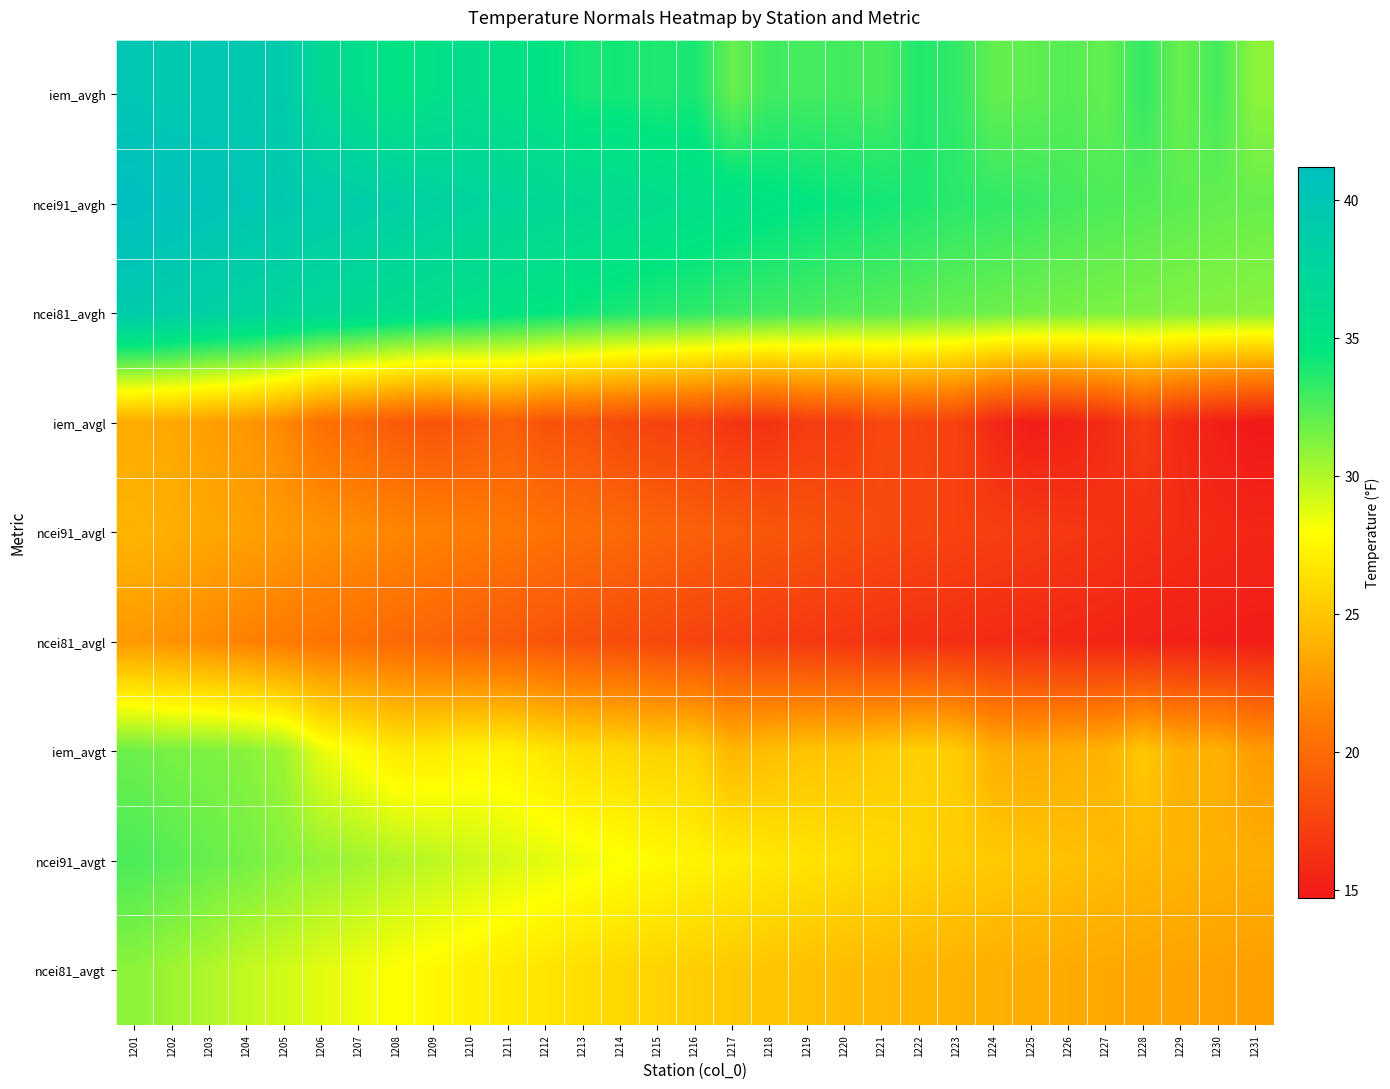

Reading right to left, list all the values displayed in this chart.

iem_avgh: 1231=30.9	1230=32.8	1229=31.9	1228=33.2	1227=32.0	1226=32.4	1225=32.1	1224=32.0	1223=33.3	1222=33.7	1221=32.7	1220=32.9	1219=32.8	1218=32.9	1217=31.9	1216=34.0	1215=33.8	1214=34.1	1213=33.9	1212=34.9	1211=35.2	1210=35.8	1209=35.5	1208=34.8	1207=35.8	1206=36.8	1205=39.1	1204=39.5	1203=39.7	1202=39.5	1201=39.9
ncei91_avgh: 1231=31.9	1230=32.0	1229=32.2	1228=32.4	1227=32.6	1226=32.8	1225=33.1	1224=33.3	1223=33.5	1222=33.8	1221=34.1	1220=34.3	1219=34.6	1218=34.9	1217=35.2	1216=35.5	1215=35.9	1214=36.2	1213=36.5	1212=36.9	1211=37.2	1210=37.6	1209=38.0	1208=38.4	1207=38.8	1206=39.1	1205=39.5	1204=40.0	1203=40.4	1202=40.8	1201=41.2
ncei81_avgh: 1231=31.0	1230=31.1	1229=31.2	1228=31.3	1227=31.4	1226=31.5	1225=31.6	1224=31.8	1223=31.9	1222=32.1	1221=32.3	1220=32.4	1219=32.7	1218=32.9	1217=33.1	1216=33.4	1215=33.6	1214=33.9	1213=34.2	1212=34.6	1211=34.9	1210=35.3	1209=35.6	1208=36.0	1207=36.4	1206=36.8	1205=37.3	1204=37.7	1203=38.2	1202=38.7	1201=39.2
iem_avgl: 1231=14.7	1230=15.2	1229=15.8	1228=17.1	1227=15.9	1226=15.2	1225=15.0	1224=15.7	1223=17.4	1222=17.6	1221=17.9	1220=17.1	1219=17.1	1218=16.3	1217=16.5	1216=17.3	1215=17.4	1214=17.9	1213=18.5	1212=18.5	1211=19.3	1210=18.9	1209=18.5	1208=18.9	1207=19.7	1206=20.4	1205=21.8	1204=22.6	1203=22.9	1202=23.4	1201=23.6
ncei91_avgl: 1231=15.6	1230=15.8	1229=16.0	1228=16.2	1227=16.5	1226=16.7	1225=16.9	1224=17.2	1223=17.4	1222=17.7	1221=17.9	1220=18.2	1219=18.5	1218=18.7	1217=19.0	1216=19.3	1215=19.6	1214=19.9	1213=20.2	1212=20.5	1211=20.8	1210=21.1	1209=21.4	1208=21.7	1207=22.1	1206=22.4	1205=22.7	1204=23.1	1203=23.4	1202=23.8	1201=24.1
ncei81_avgl: 1231=15.0	1230=15.1	1229=15.2	1228=15.3	1227=15.5	1226=15.6	1225=15.8	1224=15.9	1223=16.1	1222=16.2	1221=16.4	1220=16.6	1219=16.8	1218=17.0	1217=17.3	1216=17.5	1215=17.8	1214=18.0	1213=18.3	1212=18.6	1211=18.9	1210=19.2	1209=19.6	1208=19.9	1207=20.3	1206=20.6	1205=21.0	1204=21.4	1203=21.9	1202=22.3	1201=22.7
iem_avgt: 1231=22.8	1230=24.0	1229=23.9	1228=25.2	1227=24.0	1226=23.8	1225=23.5	1224=23.9	1223=25.4	1222=25.6	1221=25.3	1220=25.0	1219=24.9	1218=24.6	1217=24.2	1216=25.6	1215=25.6	1214=26.0	1213=26.2	1212=26.7	1211=27.3	1210=27.3	1209=27.0	1208=26.9	1207=27.7	1206=28.6	1205=30.5	1204=31.1	1203=31.3	1202=31.4	1201=31.8
ncei91_avgt: 1231=23.8	1230=23.9	1229=24.1	1228=24.3	1227=24.6	1226=24.8	1225=25.0	1224=25.2	1223=25.4	1222=25.8	1221=26.0	1220=26.2	1219=26.6	1218=26.8	1217=27.1	1216=27.4	1215=27.8	1214=28.1	1213=28.4	1212=28.7	1211=29.0	1210=29.4	1209=29.7	1208=30.1	1207=30.4	1206=30.8	1205=31.1	1204=31.6	1203=31.9	1202=32.3	1201=32.6
ncei81_avgt: 1231=23.0	1230=23.1	1229=23.2	1228=23.3	1227=23.4	1226=23.6	1225=23.7	1224=23.9	1223=24.0	1222=24.1	1221=24.4	1220=24.5	1219=24.8	1218=24.9	1217=25.2	1216=25.4	1215=25.7	1214=25.9	1213=26.2	1212=26.6	1211=26.9	1210=27.2	1209=27.6	1208=27.9	1207=28.4	1206=28.7	1205=29.1	1204=29.6	1203=30.1	1202=30.5	1201=30.9